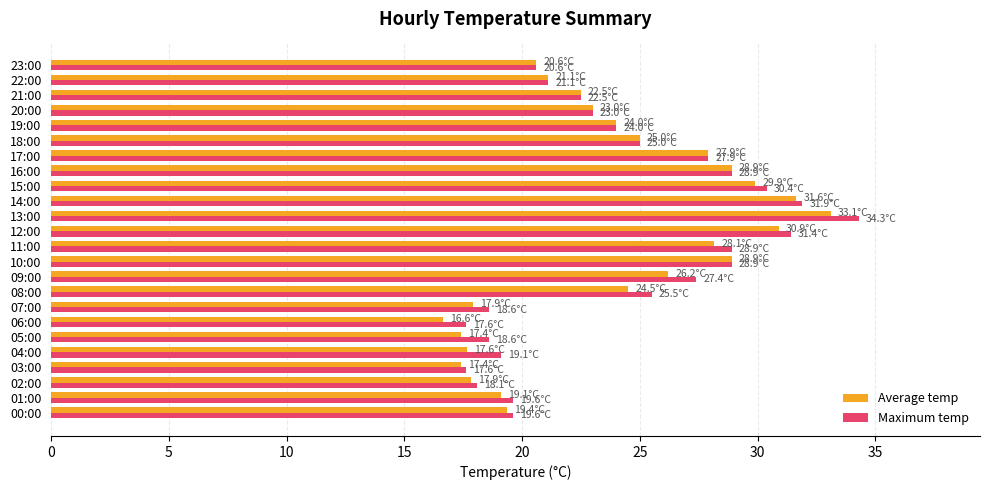

The value of Average temp at 17:00 is 27.9. True or false?

True